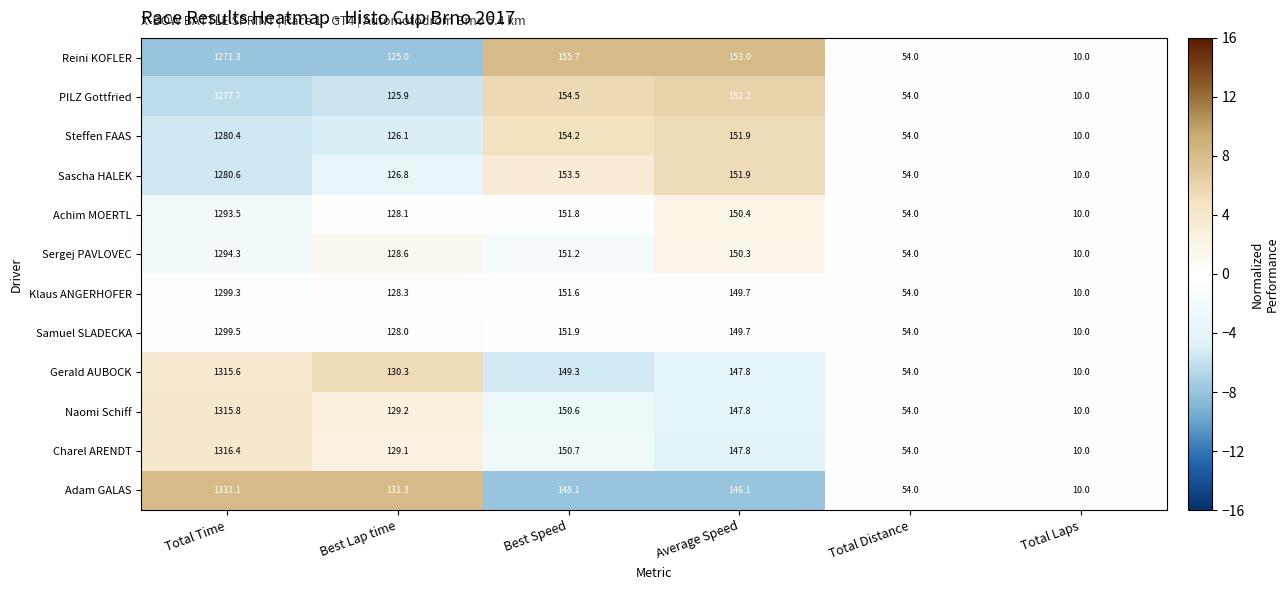

Which series has the largest range (max minus min)?

Adam GALAS